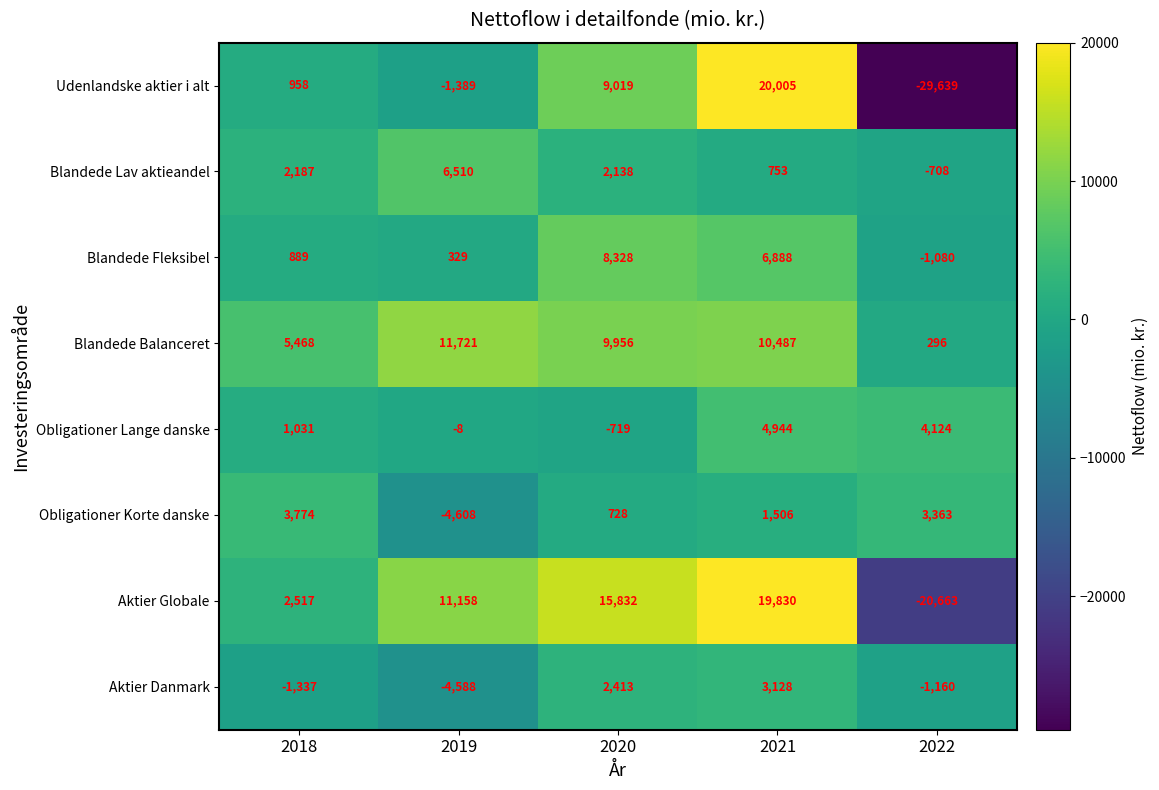

How many values in Obligationer Korte danske are above zero?

4